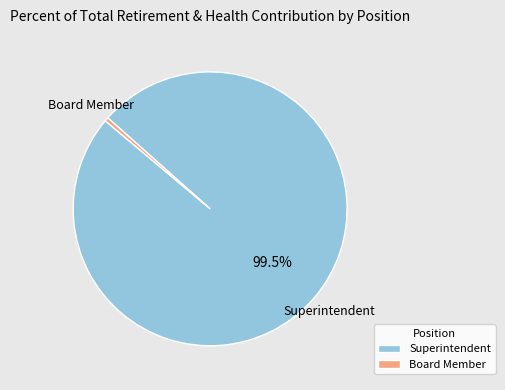

What is the smallest slice in the pie chart?

Board Member